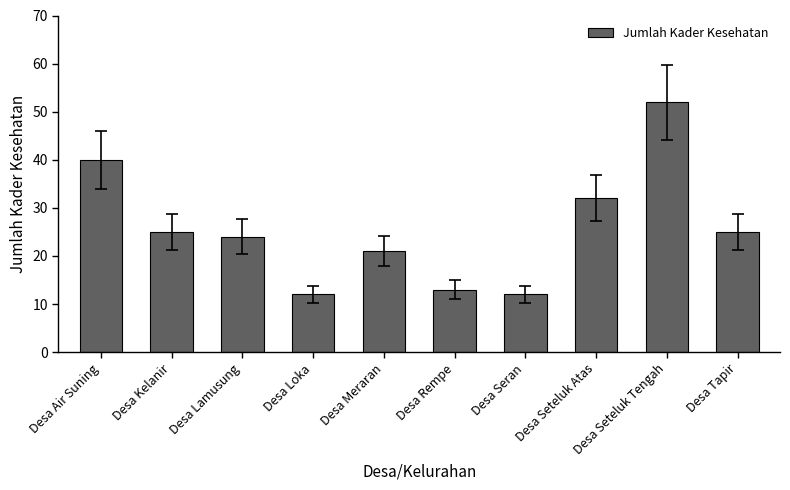

What is the ratio of the value at Desa Tapir to the value at Desa Lamusung?

1.0